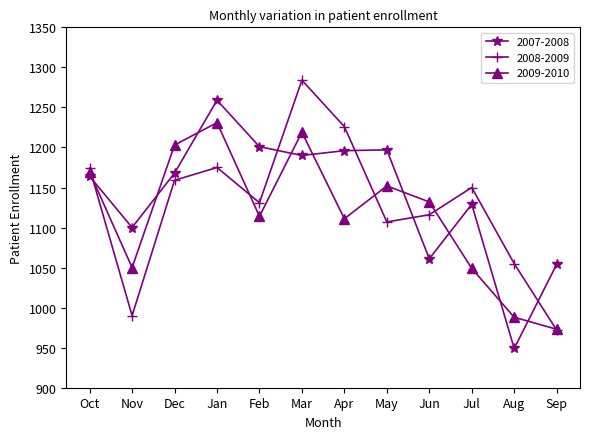

In 2009-2010, how many points are higher than both neighbors (excluding endpoints)?

3